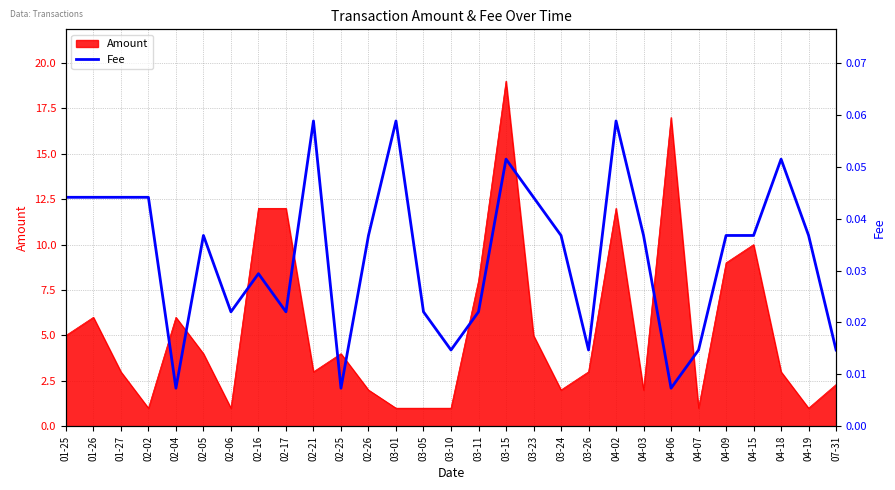

At which label is the value closest to 0?

02-04